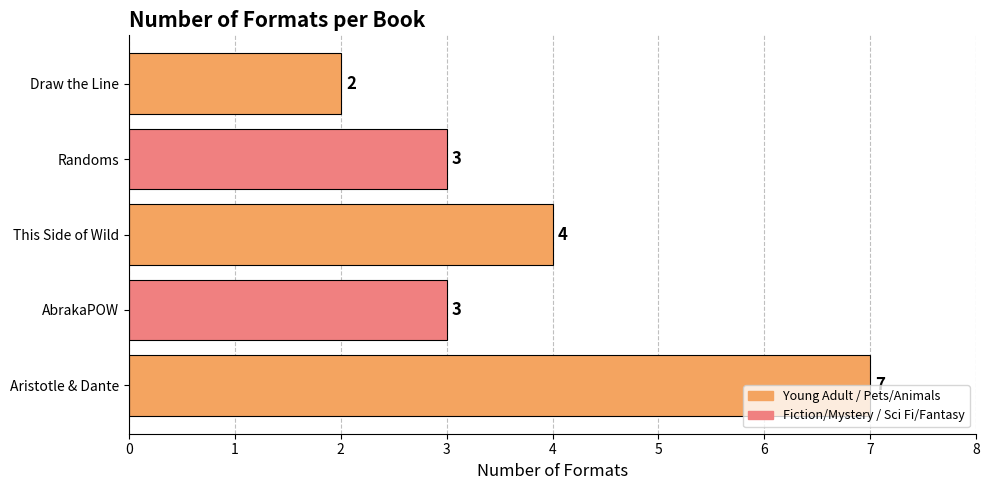

How many bars are there in total?

5